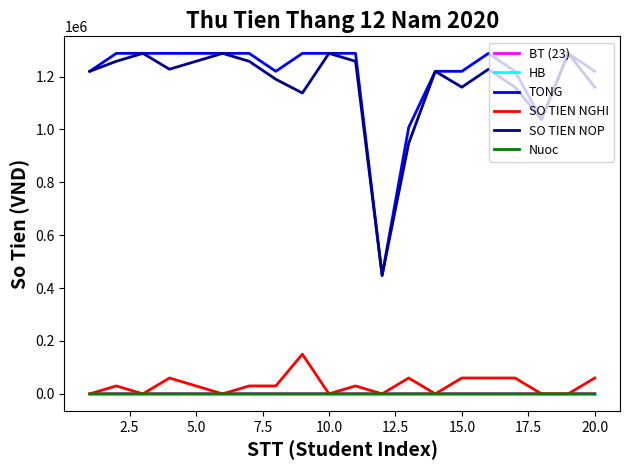

True or false: SO TIEN NOP and HB cross at least once.

False